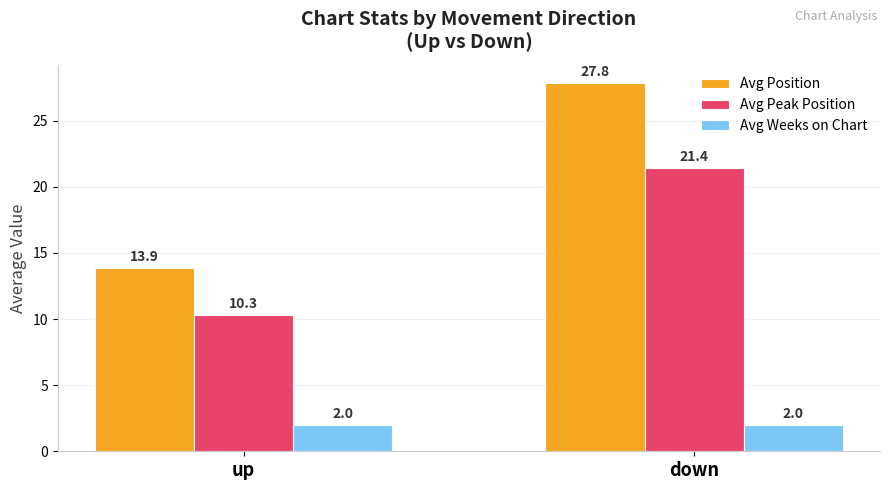

Which category has the lowest value in the Avg Peak Position series?

up